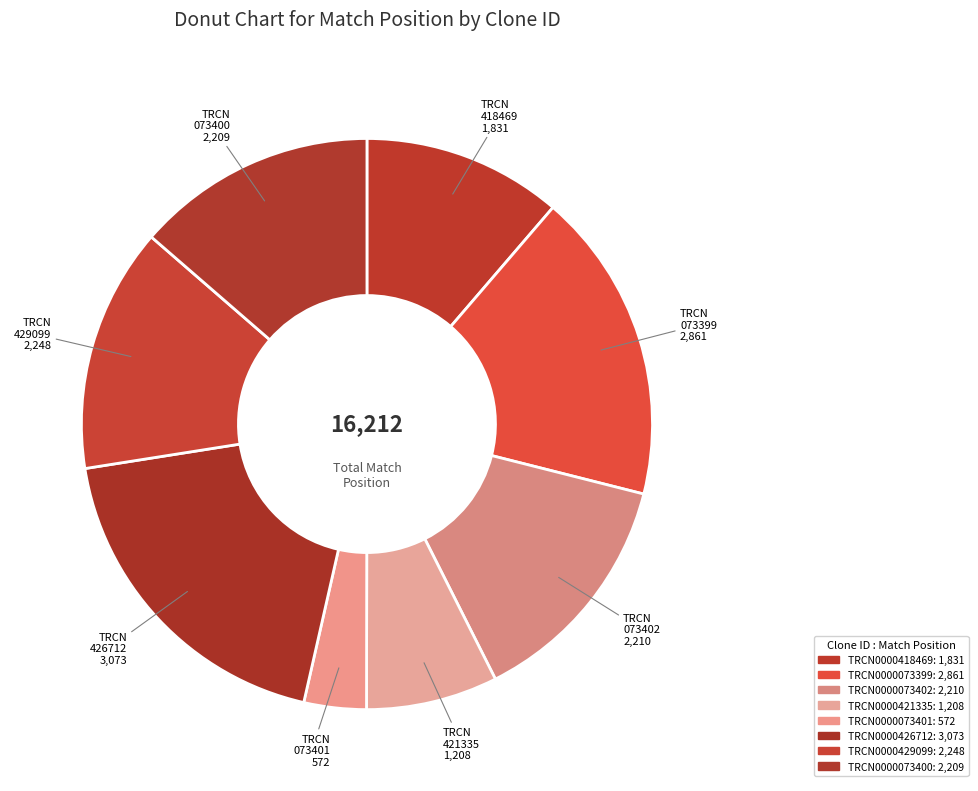

True or false: TRCN0000073402 accounts for 19% of the total.

False